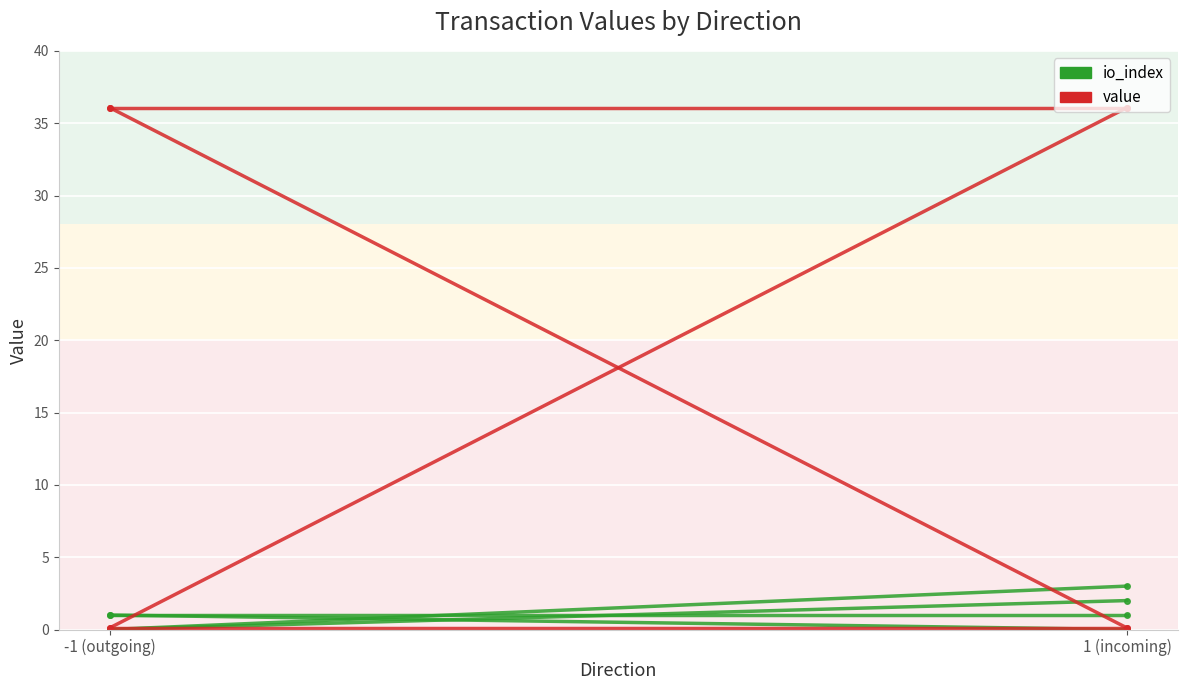

What is the spread (max minus min) of values at 1 (incoming)?

33.1